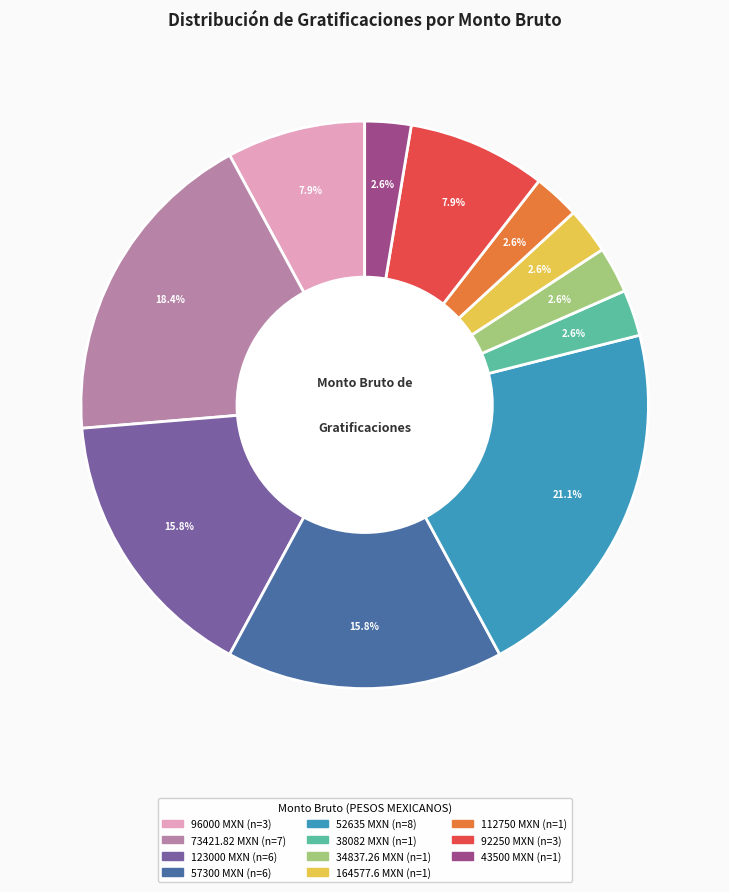

Combined, what portion of the pie is 112750 and 52635?

23.7%